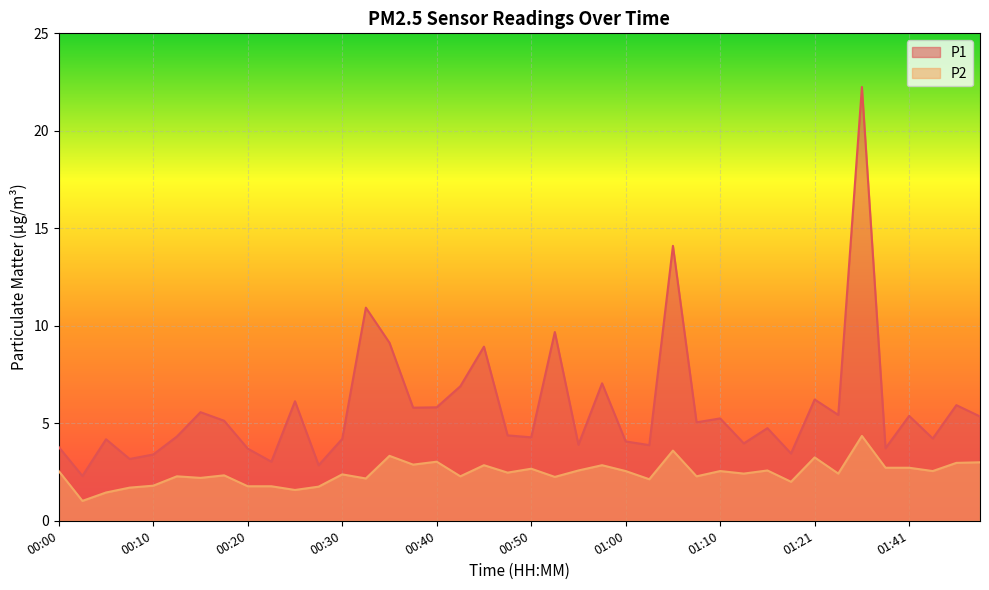

What is the spread (max minus min) of values at 00:25?

4.5